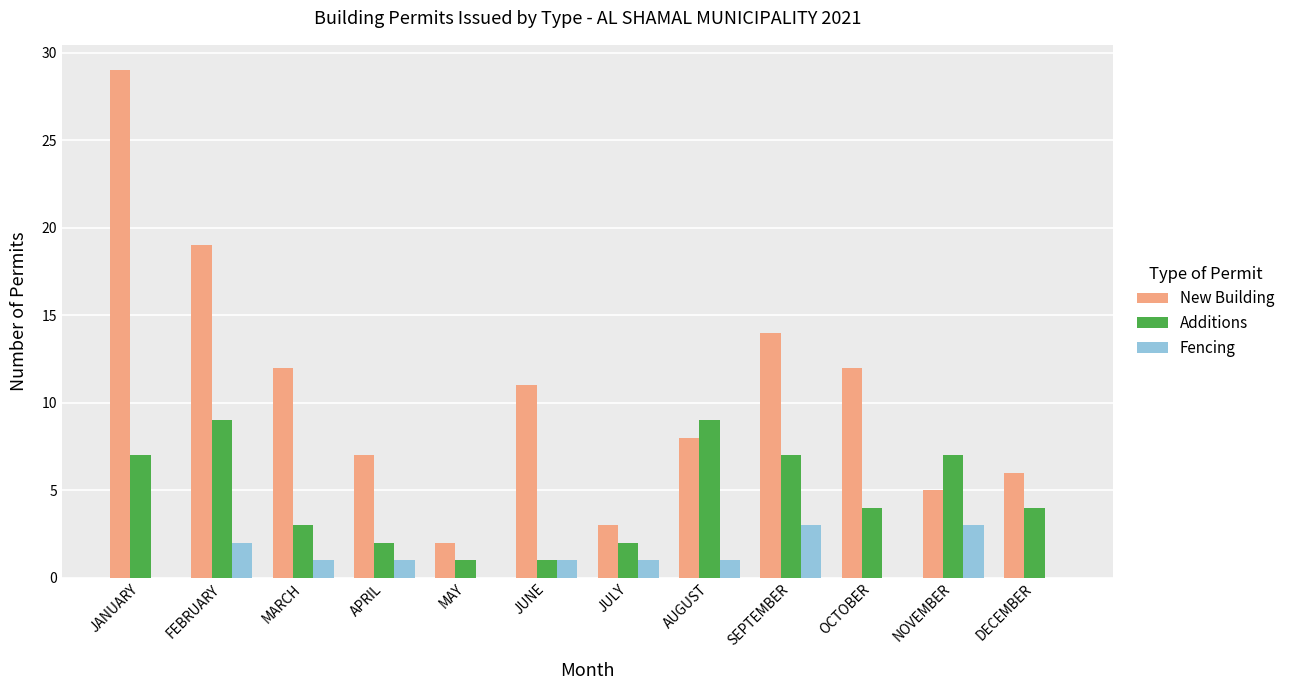

Are the bars grouped side by side (vs. stacked)?

Yes